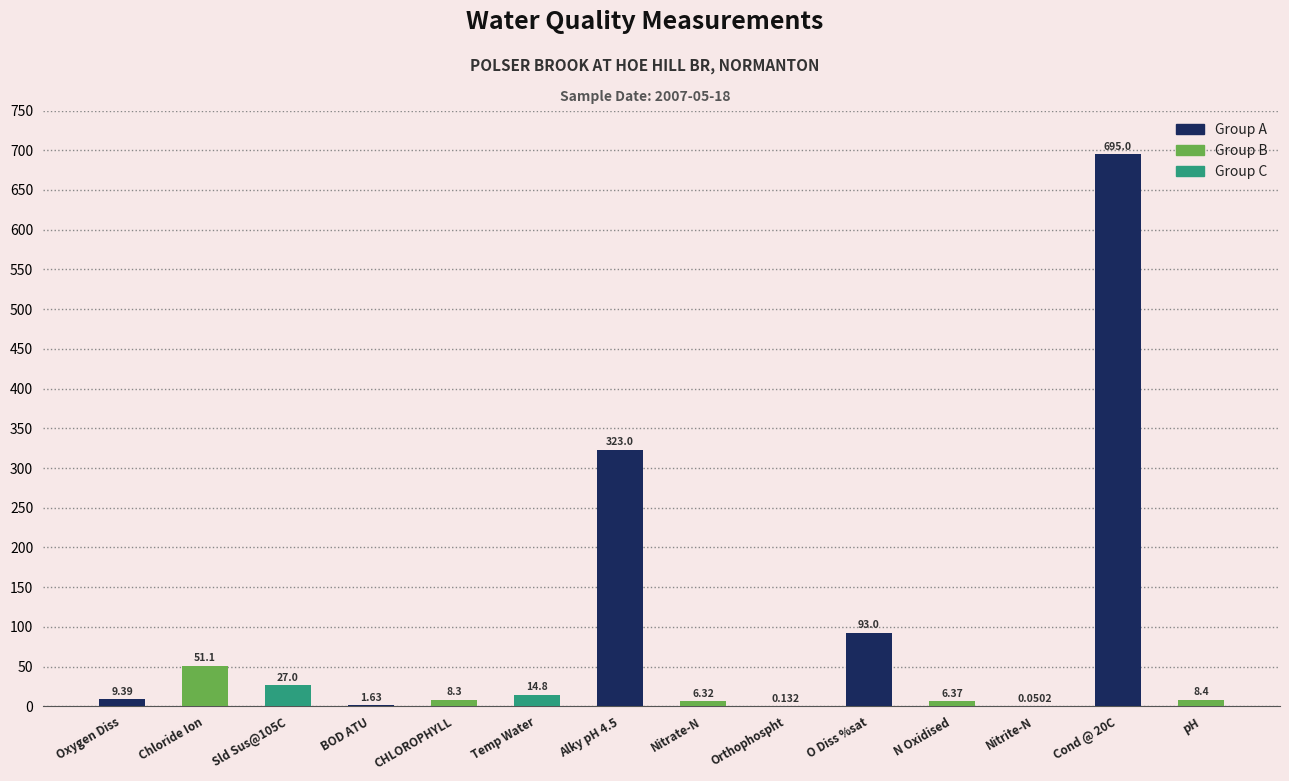

At which label does the data first exceed 9?

Oxygen Diss